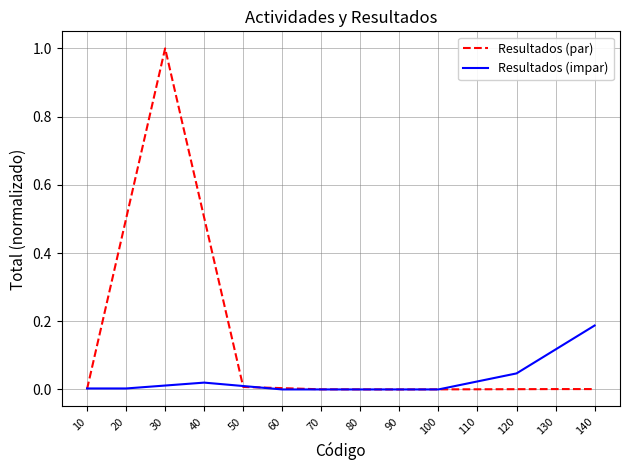

Is it true that Resultados (par) equals 0.8 at 40?

False